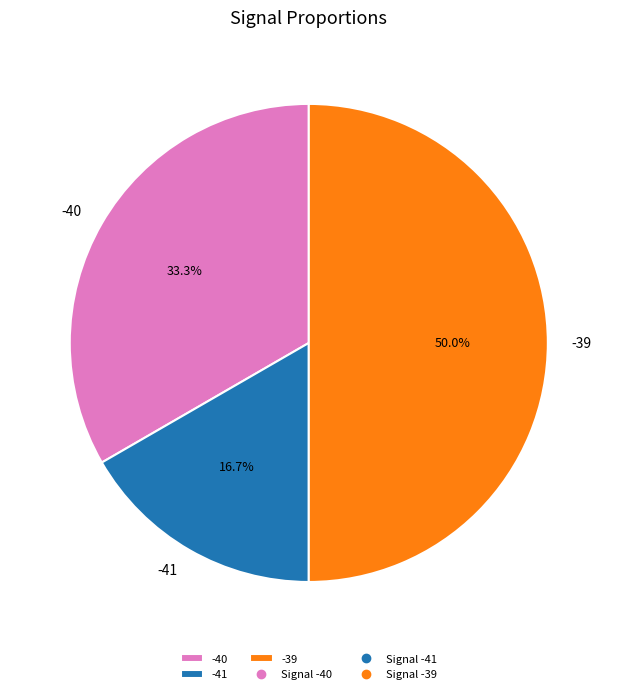

To the nearest percent, what portion does -41 represent?

17%